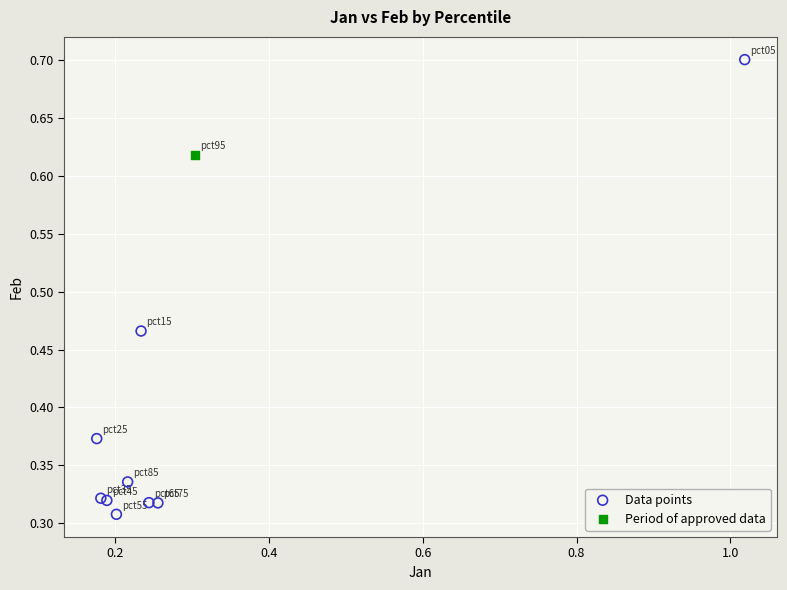

What are all the series names shown in the legend?

Data points, Period of approved data